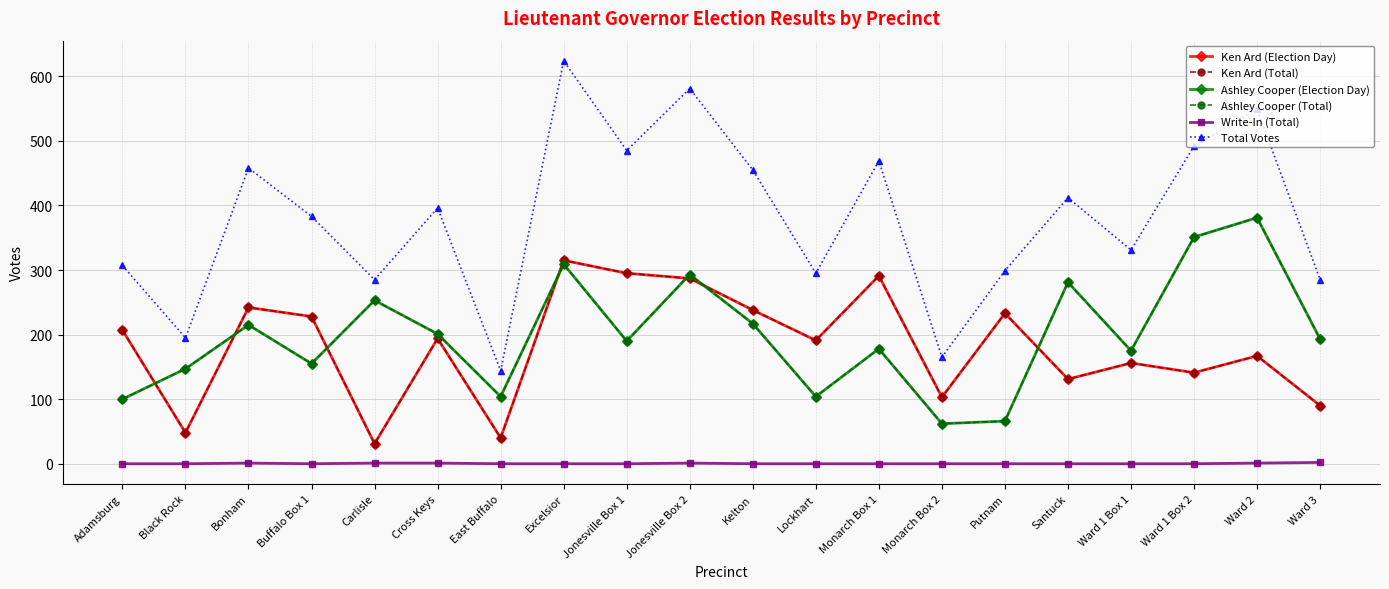

Between Ward 1 Box 1 and Carlisle, which is larger?

Ward 1 Box 1